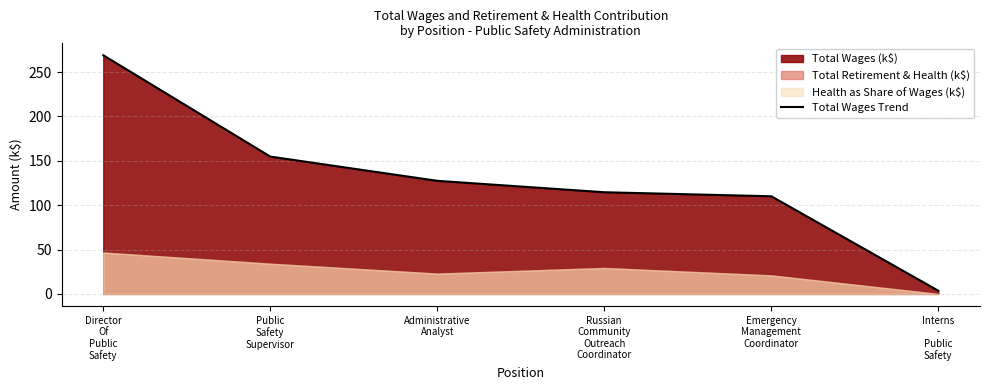

Where is the data nearest to the value 136?

Administrative
Analyst